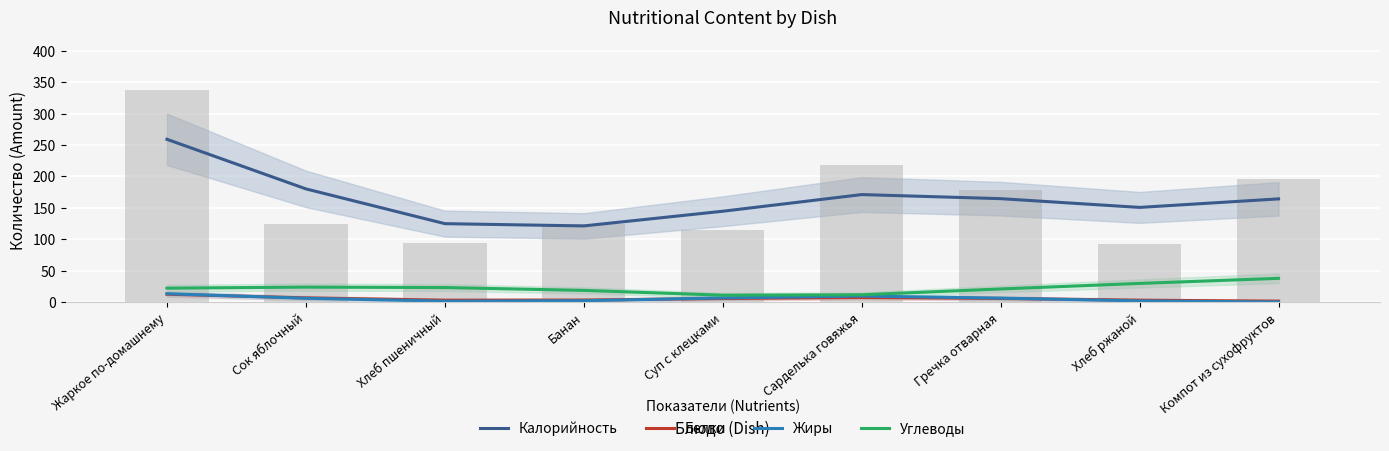

Reading right to left, what are all the values shown in this chart?

Калорийность: 164.3	150.8	164.7	171.2	144.6	121.3	124.9	180.2	259.1
Белки: 1.6	3.2	5.9	7.5	5.8	3.3	3.2	6.8	12.7
Жиры: 0.3	2.0	6.5	9.8	6.8	2.3	1.6	6.2	13.5
Углеводы: 37.9	29.8	21.0	11.8	11.1	18.8	23.3	23.9	22.3